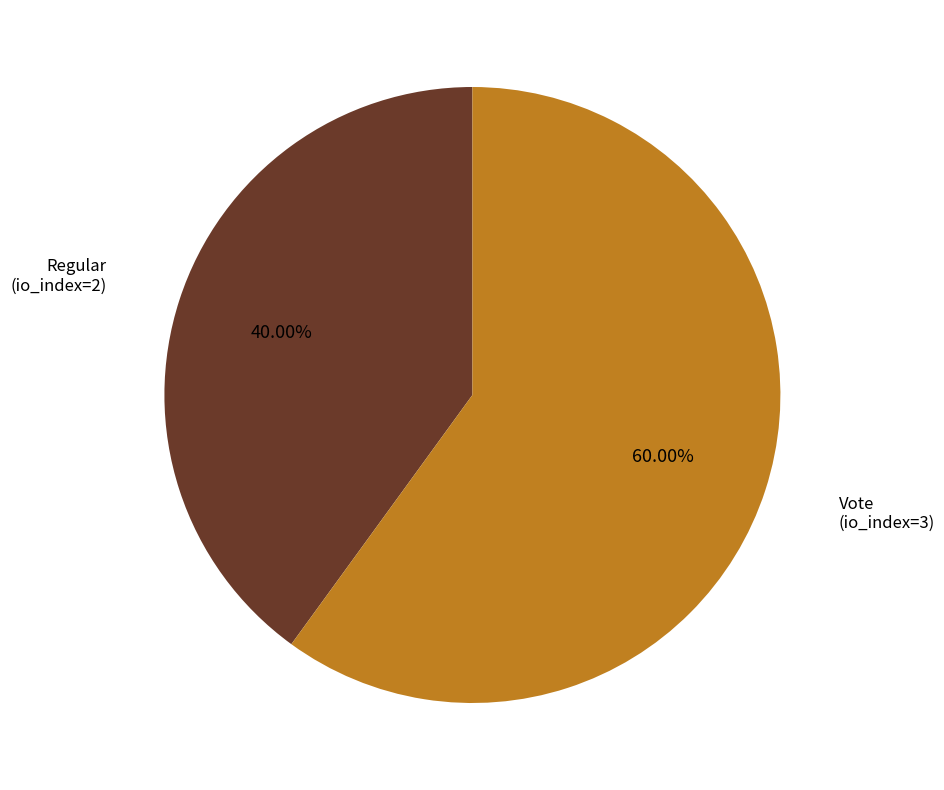

Is there any slice that represents more than half of the pie?

Yes